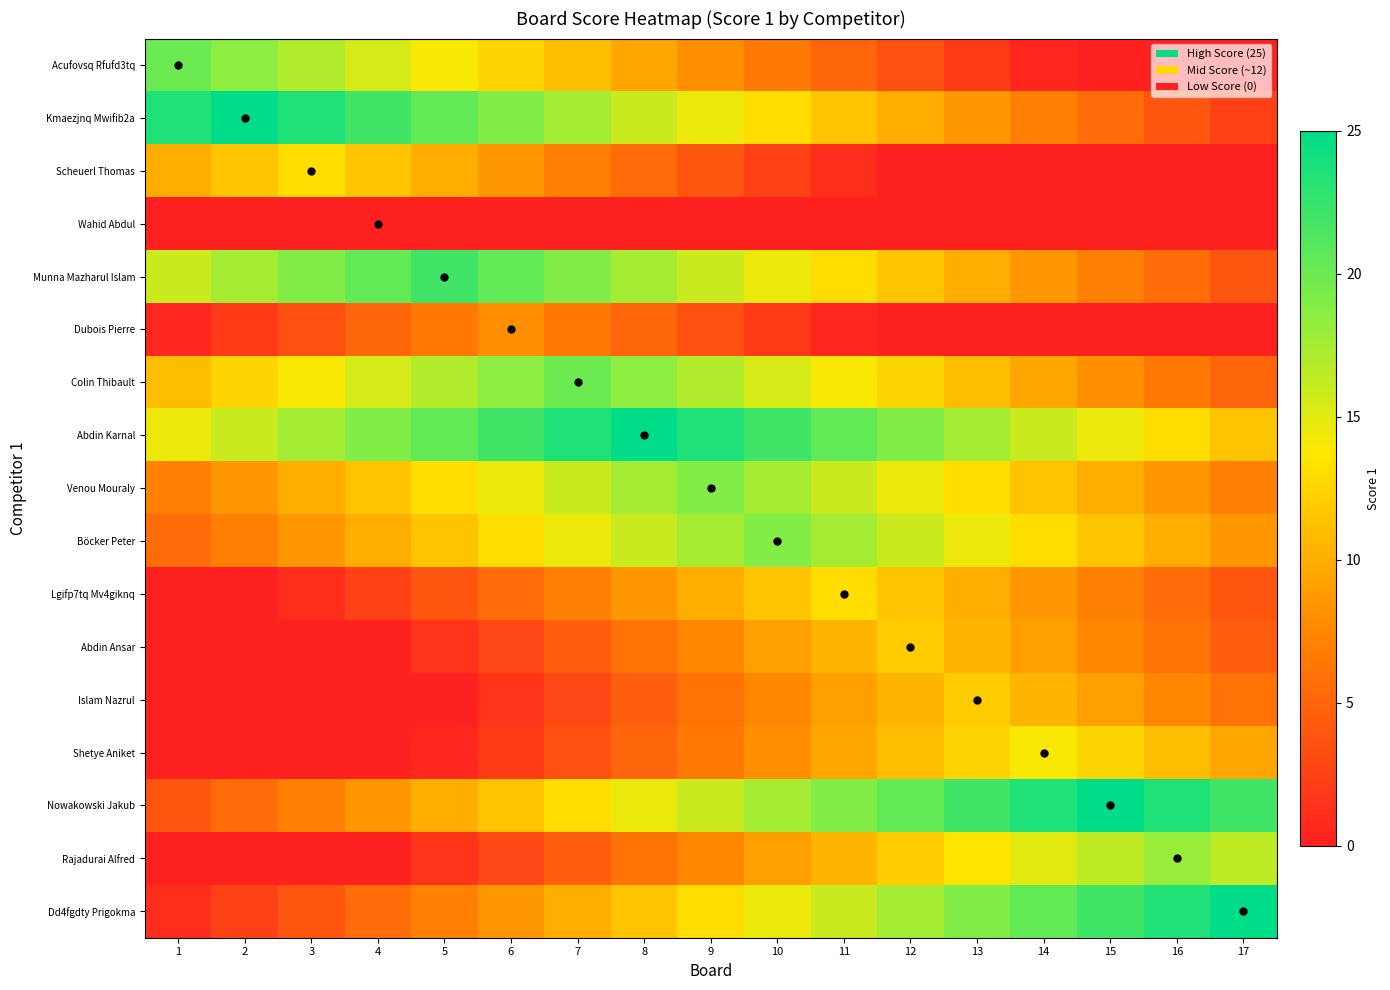

What is the difference between the highest and lowest values at 7?

23.5